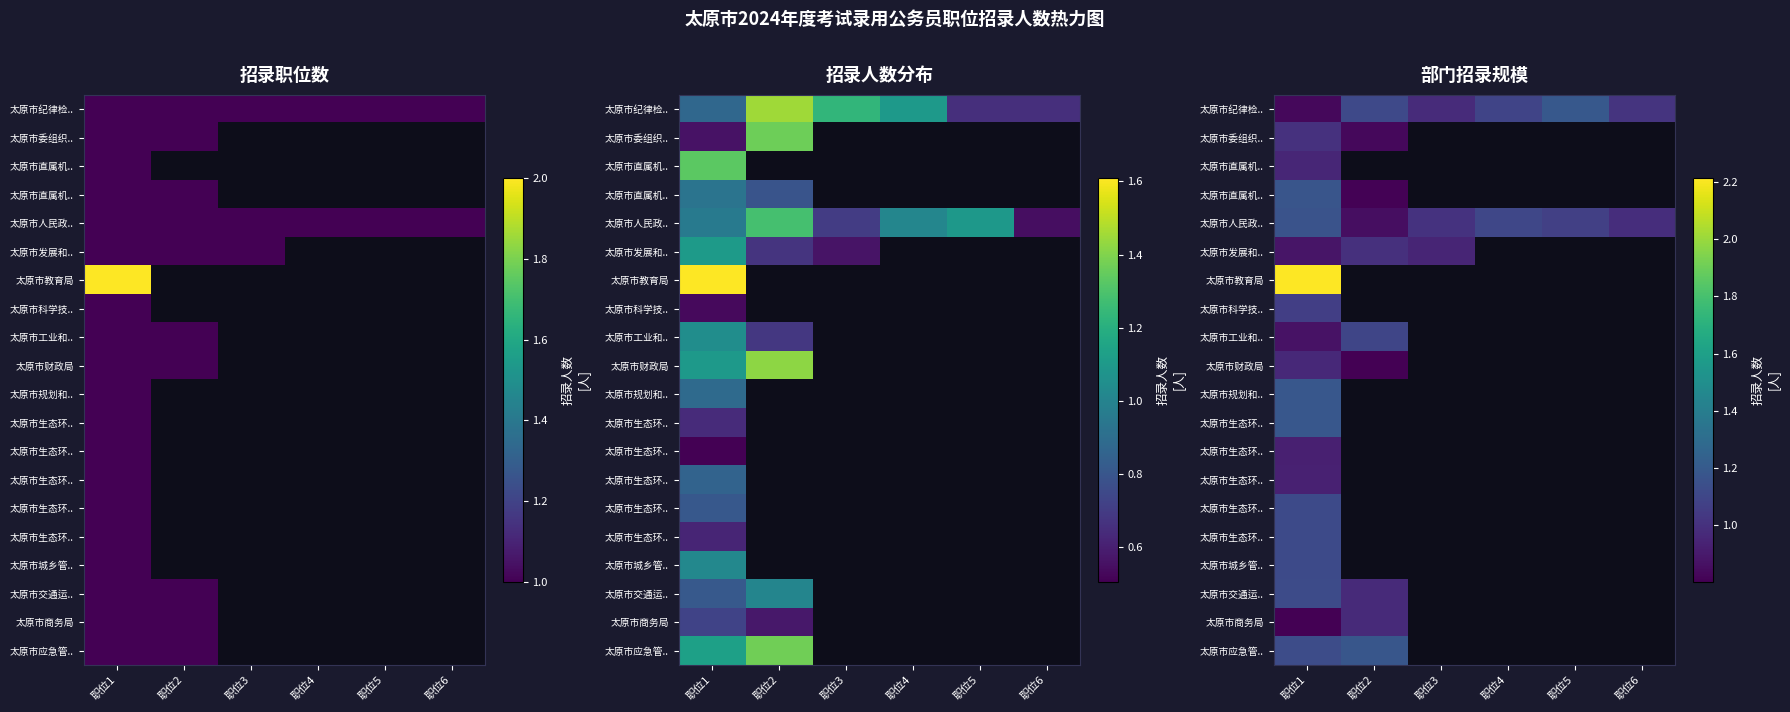

What is the total value across all series at 职位3?

2.9